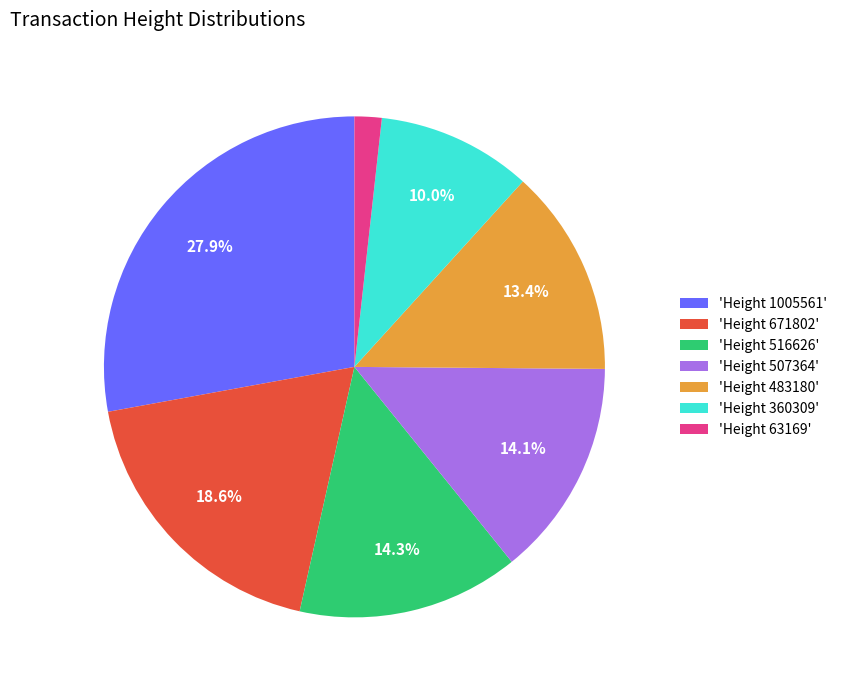

What is the ratio of the value at 'Height 483180' to the value at 'Height 360309'?

1.3